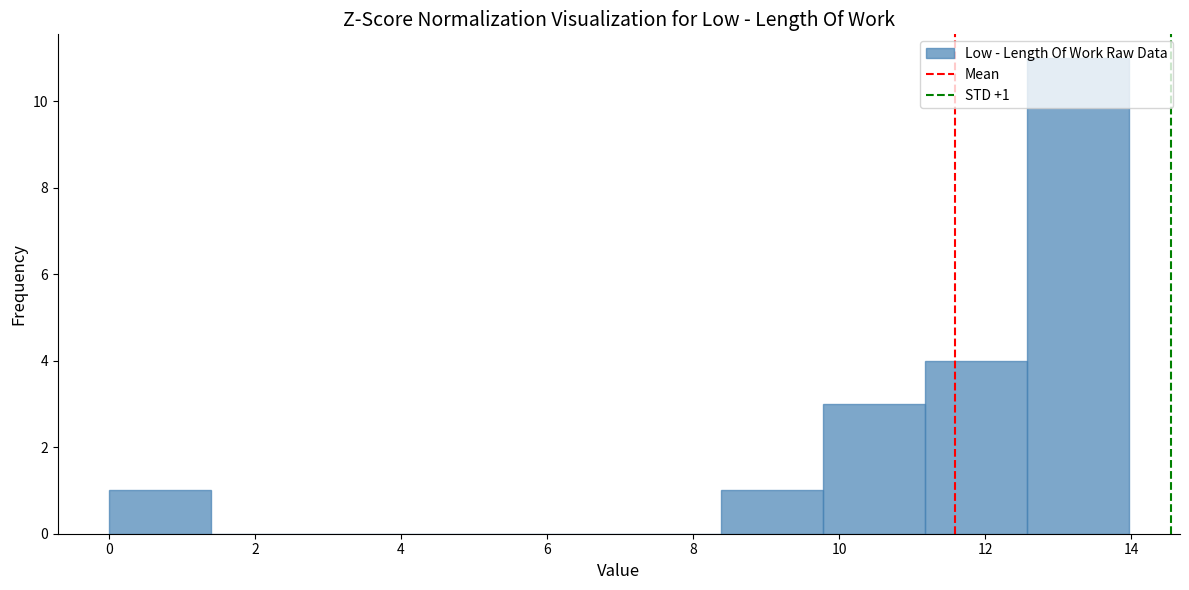

Over which range of the x-axis is the bar tallest?

12.6 to 14.0